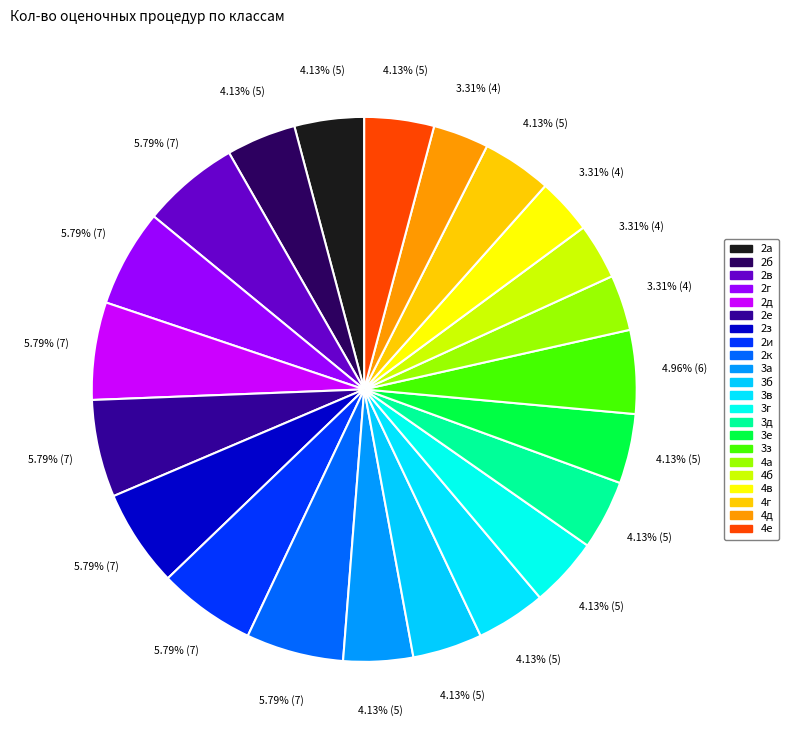

To the nearest percent, what percentage of the pie is 2в?

6%